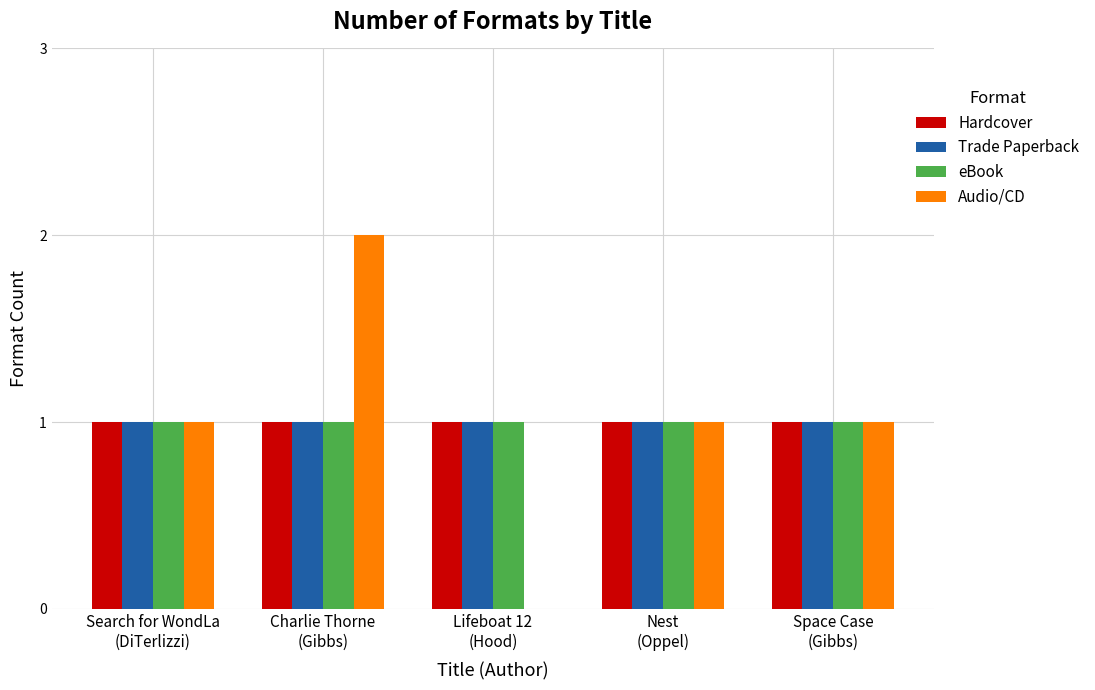

Which series has the largest range (max minus min)?

Audio/CD